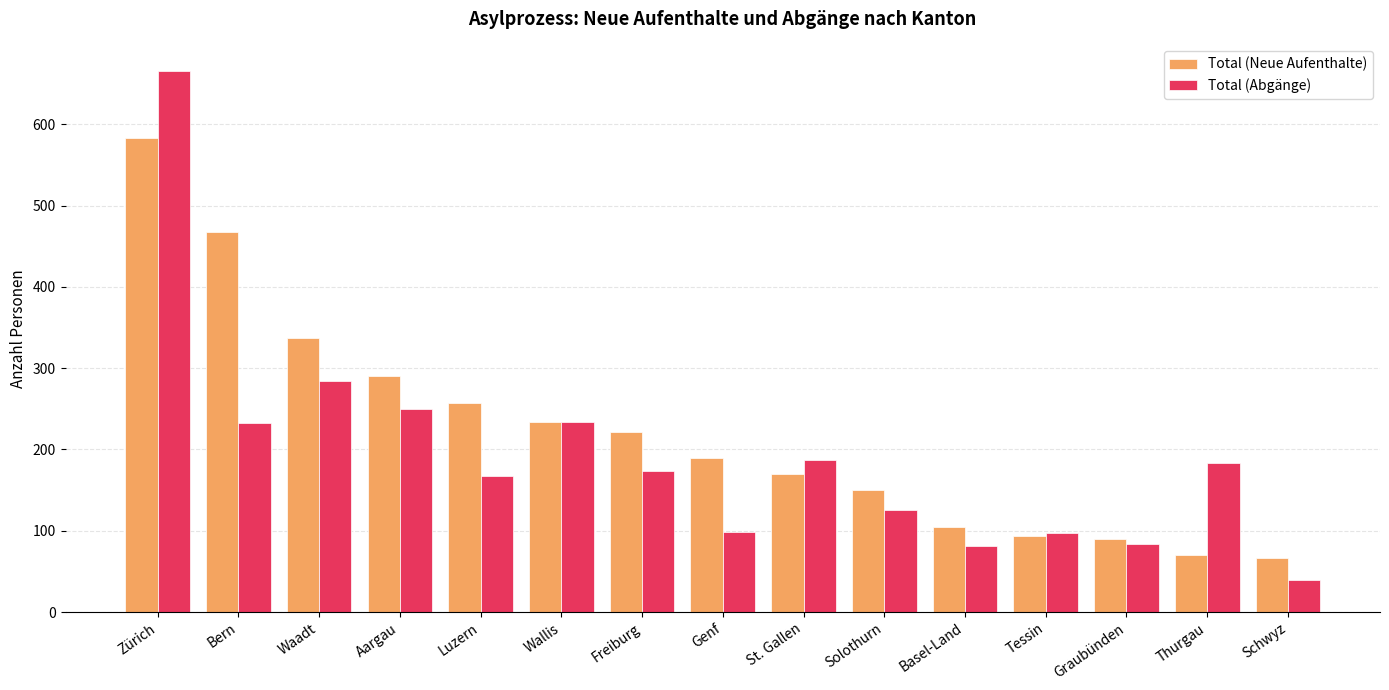

The value of Total (Neue Aufenthalte) at Solothurn is 150. True or false?

True